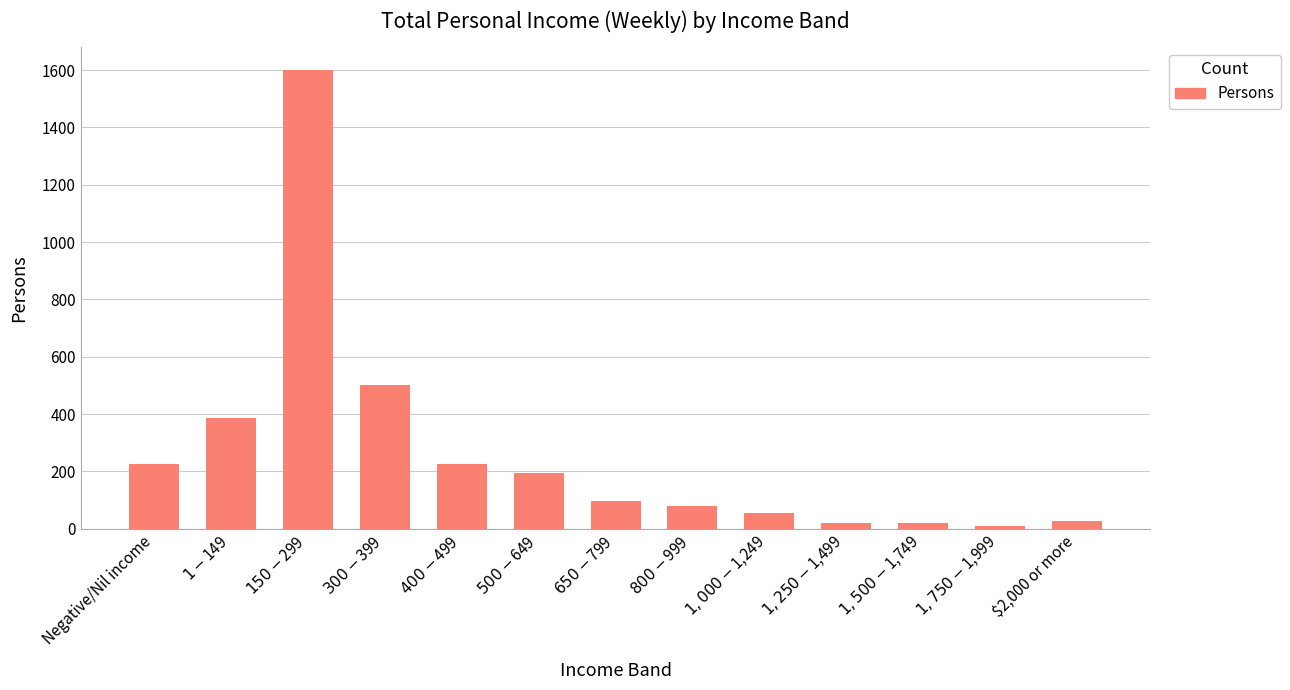

Between $650-$799 and $1,500-$1,749, which is larger?

$650-$799